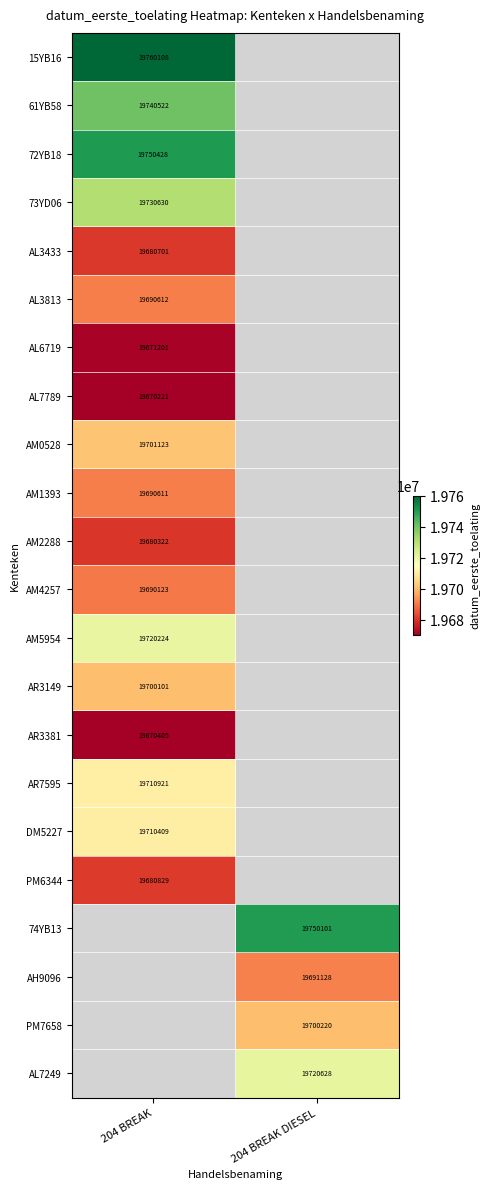

The value of AM2288 at 204 BREAK is 19680322. True or false?

True